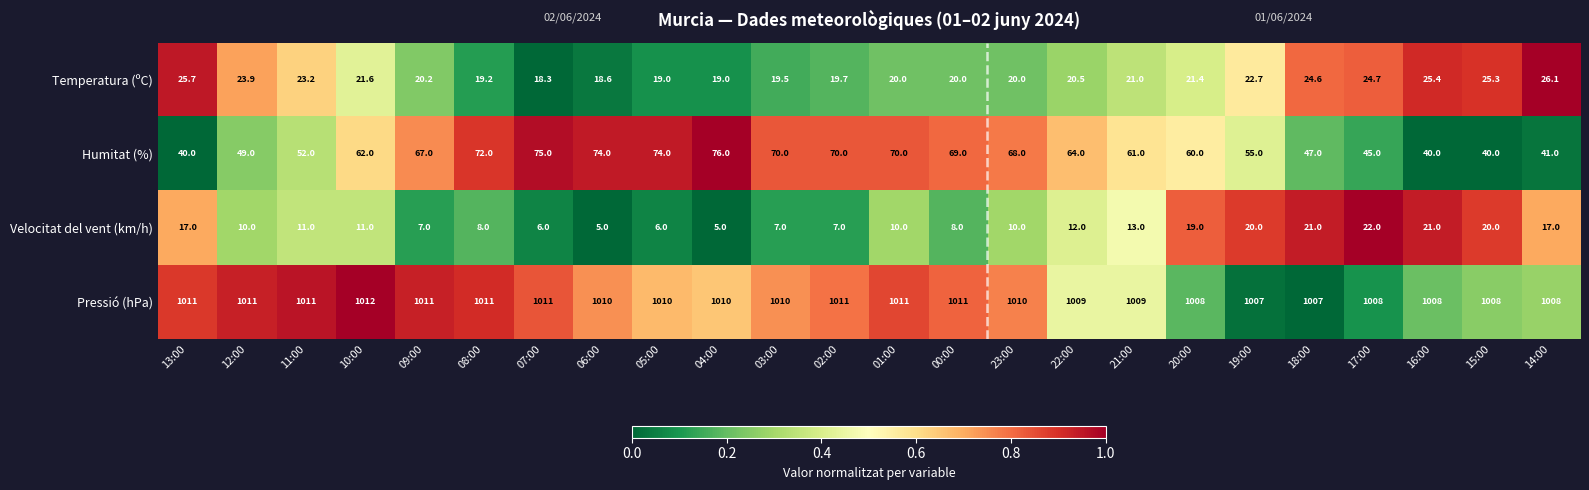

What is the difference between the maximum and minimum values in the Pressió (hPa) series?

5.0